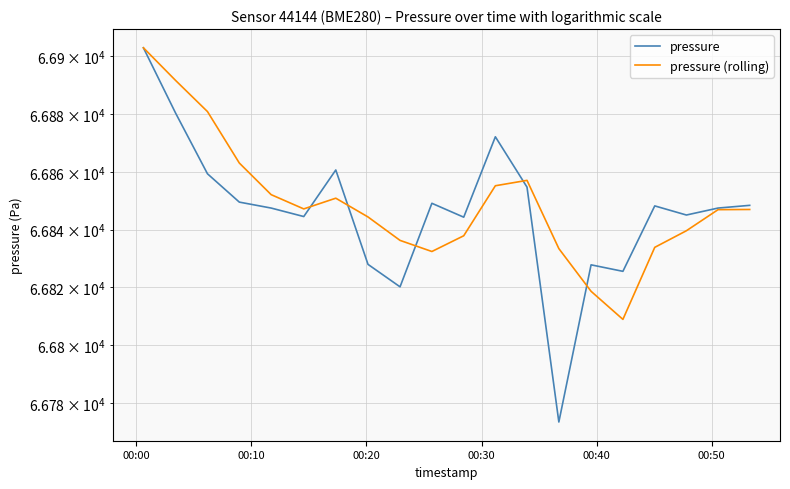

What is the highest value of the pressure series?

66903.0